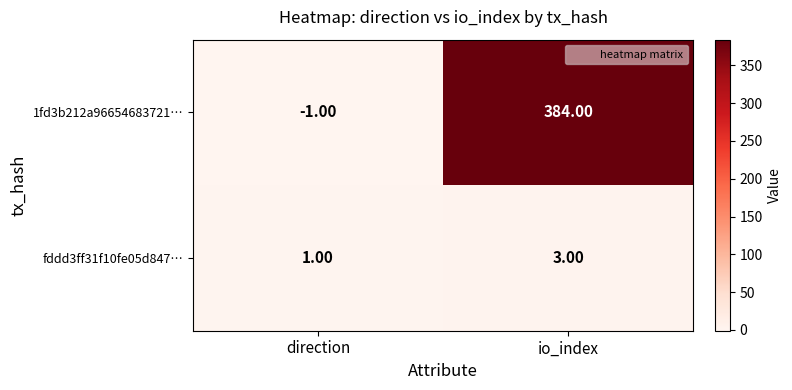

What is the spread (max minus min) of values at direction?

2